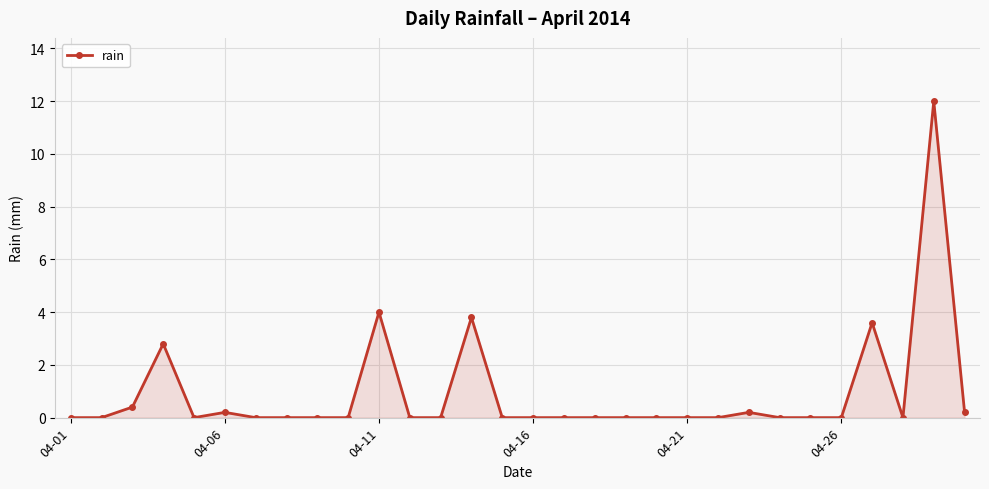

Reading left to right, transcribe all the data shown in this chart.

0.0	0.0	0.4	2.8	0.0	0.2	0.0	0.0	0.0	0.0	4.0	0.0	0.0	3.8	0.0	0.0	0.0	0.0	0.0	0.0	0.0	0.0	0.2	0.0	0.0	0.0	3.6	0.0	12.0	0.2